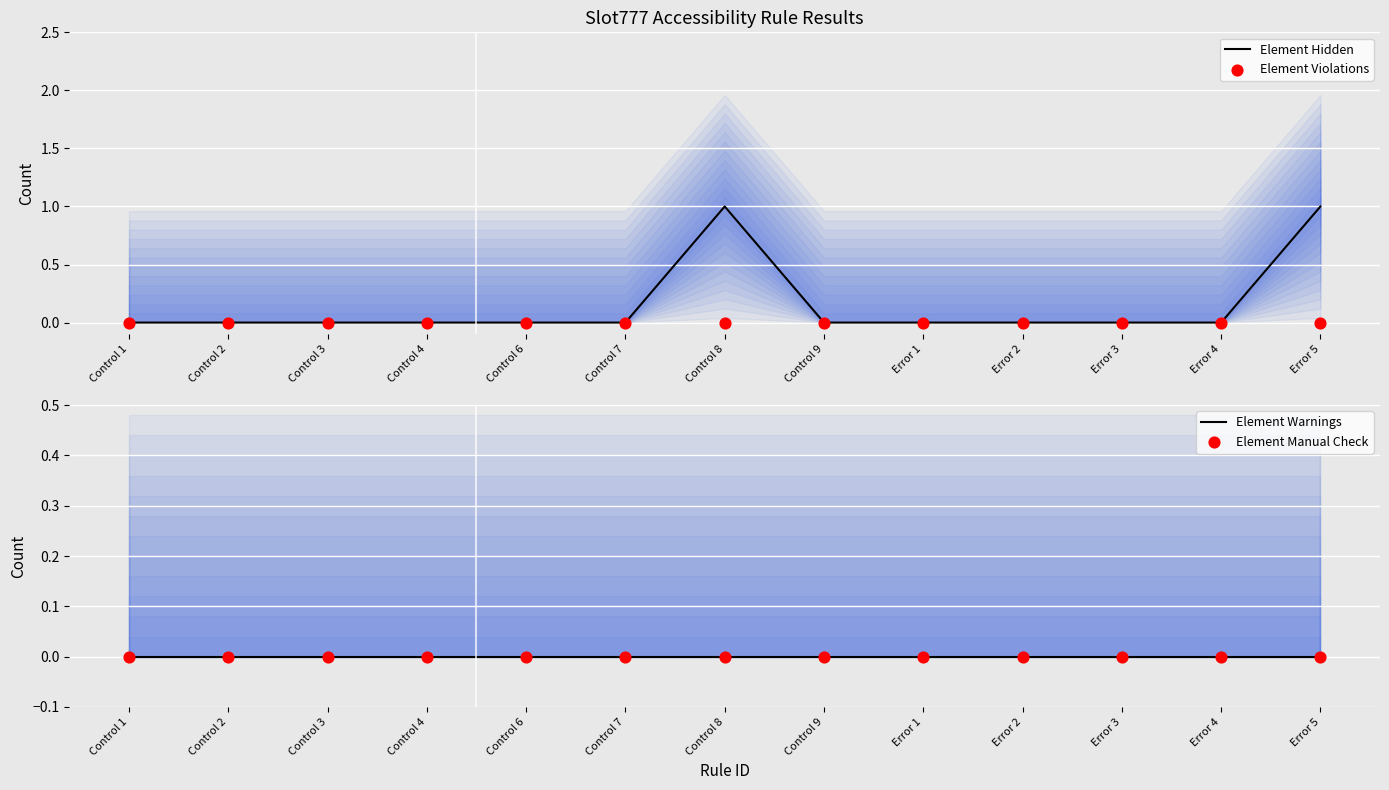

At how many categories does at least one series exceed 0?

2